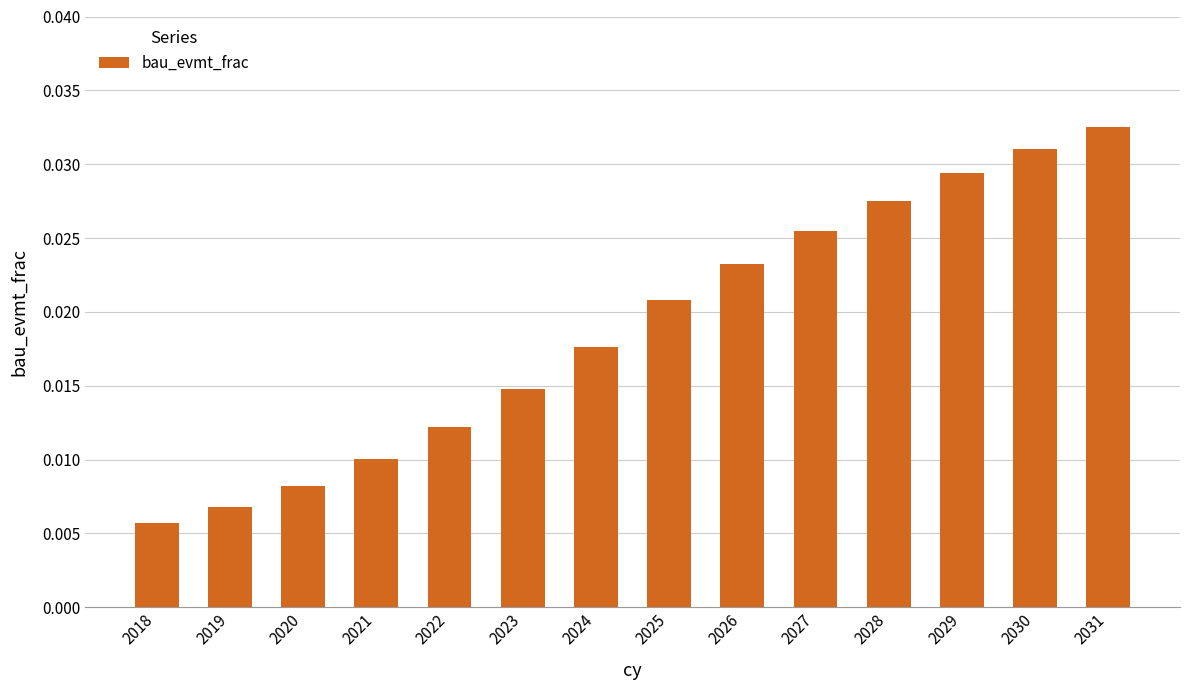

Are the bars grouped side by side (vs. stacked)?

No